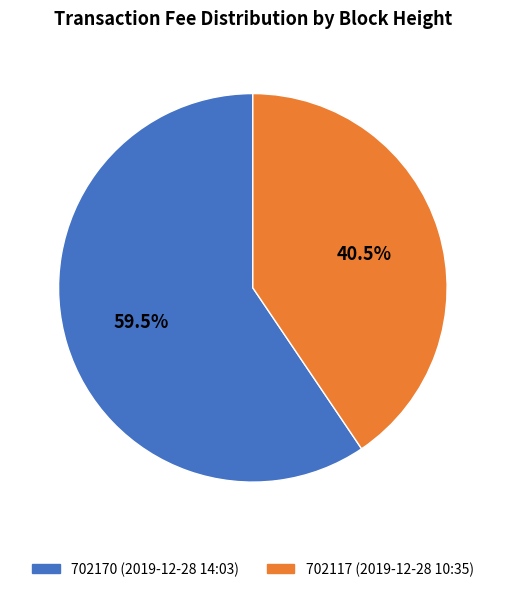

To the nearest percent, what is the difference between the 702117 and 702170 slice percentages?

19%